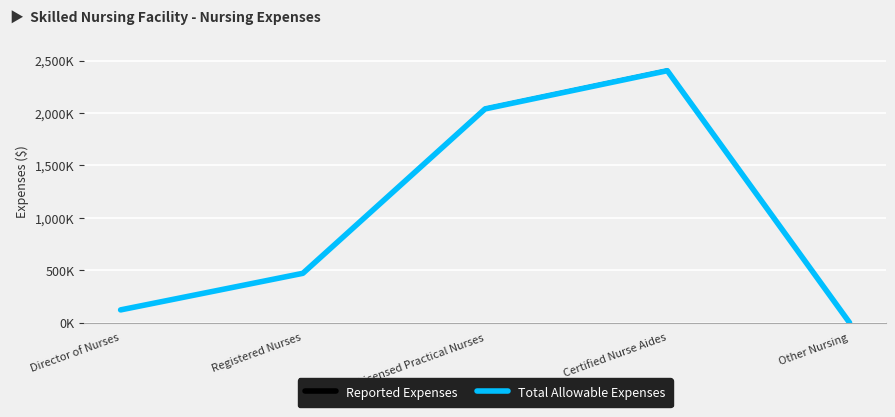

True or false: Total Allowable Expenses and Reported Expenses intersect in this chart.

False